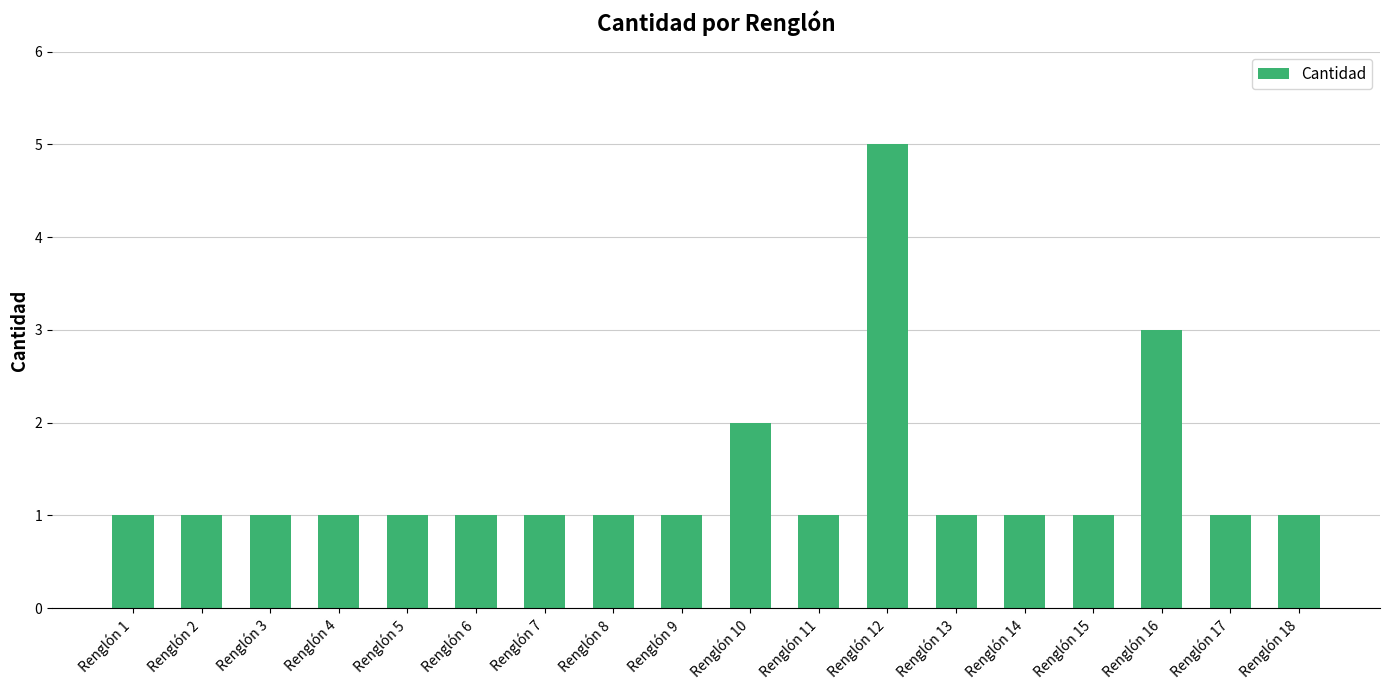

What is the minimum value shown in the chart?

1